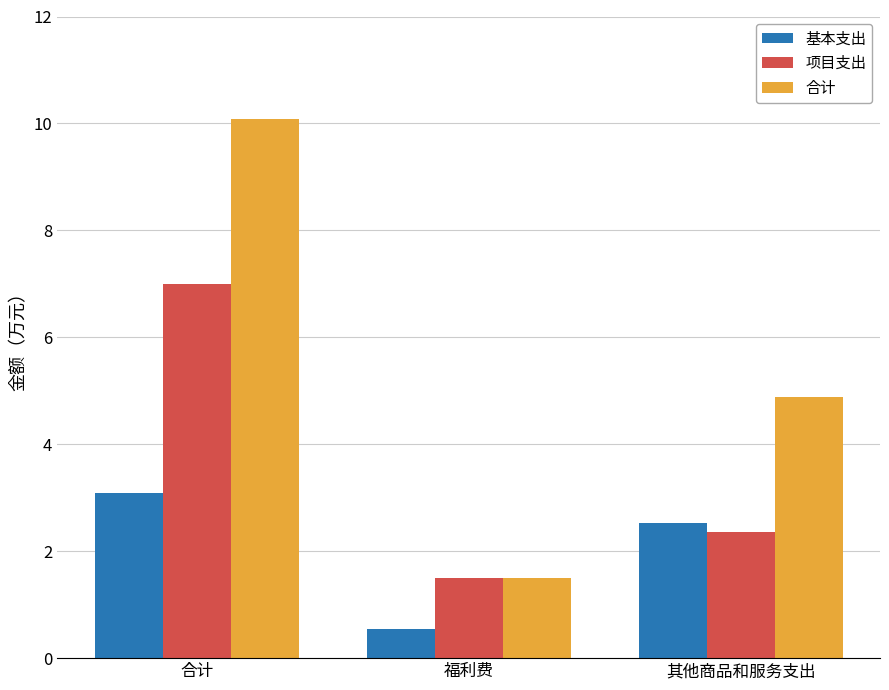

How many data points in 项目支出 are less than 2?

1